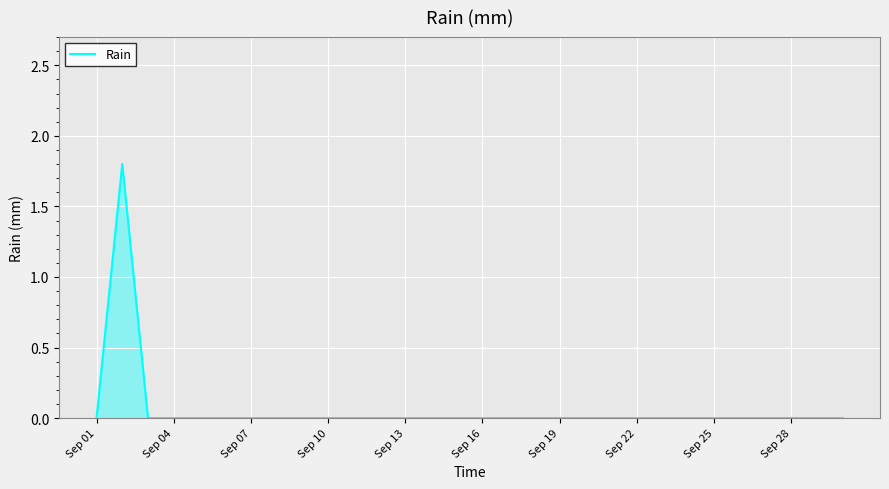

How many lines are shown in the chart?

1